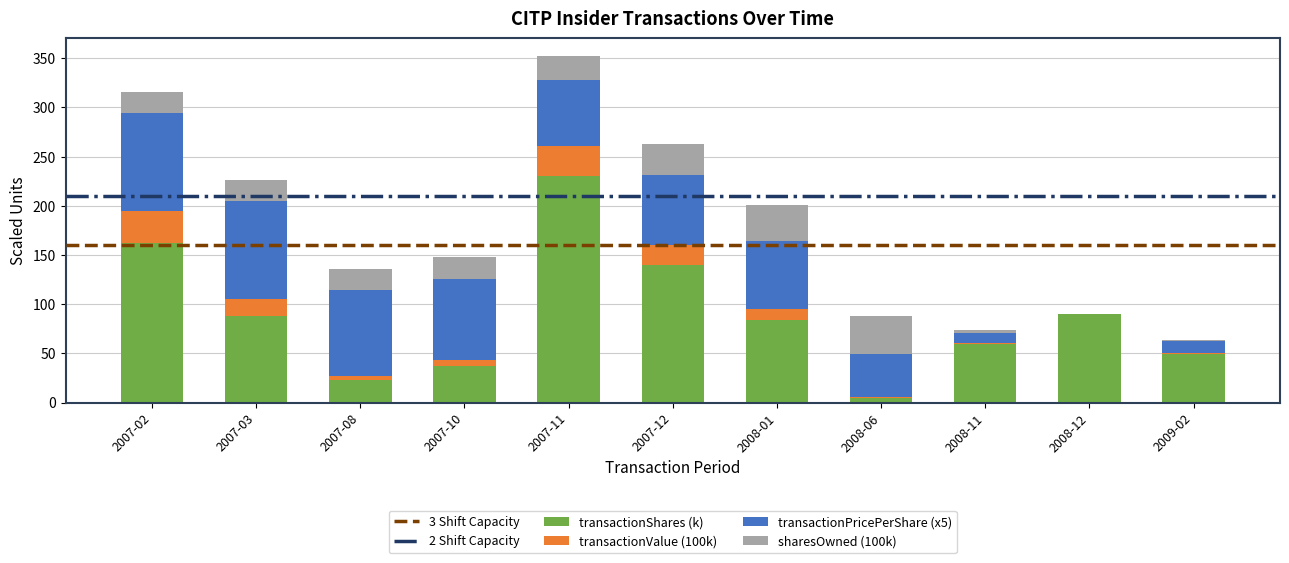

What is the total value across all series at 2008-11?

73.3